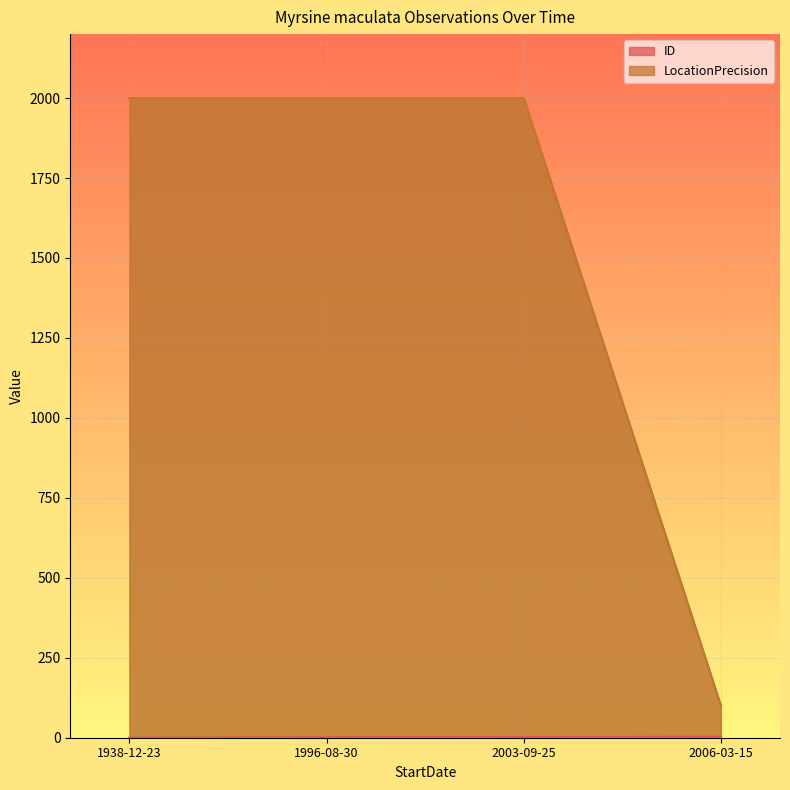

True or false: ID and LocationPrecision intersect in this chart.

False